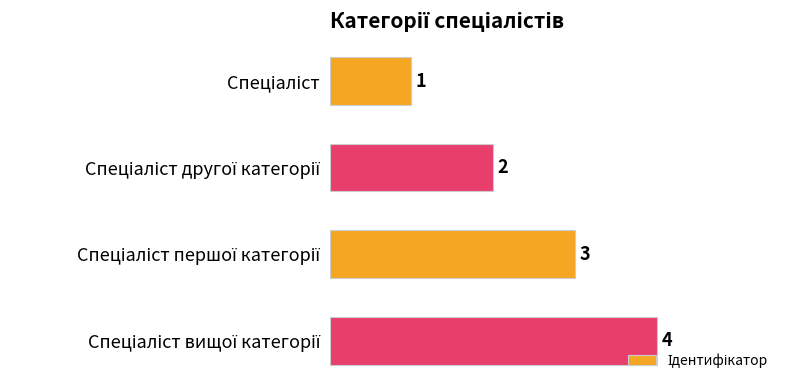

What is the greatest value displayed?

4